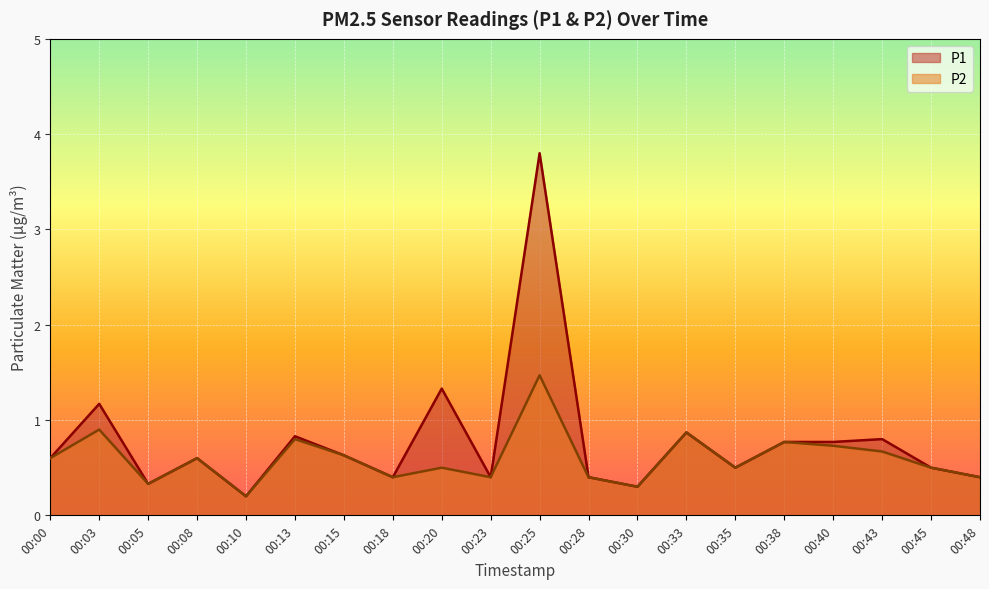

Reading left to right, transcribe all the data shown in this chart.

P1: 00:00=0.6	00:03=1.2	00:05=0.3	00:08=0.6	00:10=0.2	00:13=0.8	00:15=0.6	00:18=0.4	00:20=1.3	00:23=0.4	00:25=3.8	00:28=0.4	00:30=0.3	00:33=0.9	00:35=0.5	00:38=0.8	00:40=0.8	00:43=0.8	00:45=0.5	00:48=0.4
P2: 00:00=0.6	00:03=0.9	00:05=0.3	00:08=0.6	00:10=0.2	00:13=0.8	00:15=0.6	00:18=0.4	00:20=0.5	00:23=0.4	00:25=1.5	00:28=0.4	00:30=0.3	00:33=0.9	00:35=0.5	00:38=0.8	00:40=0.7	00:43=0.7	00:45=0.5	00:48=0.4